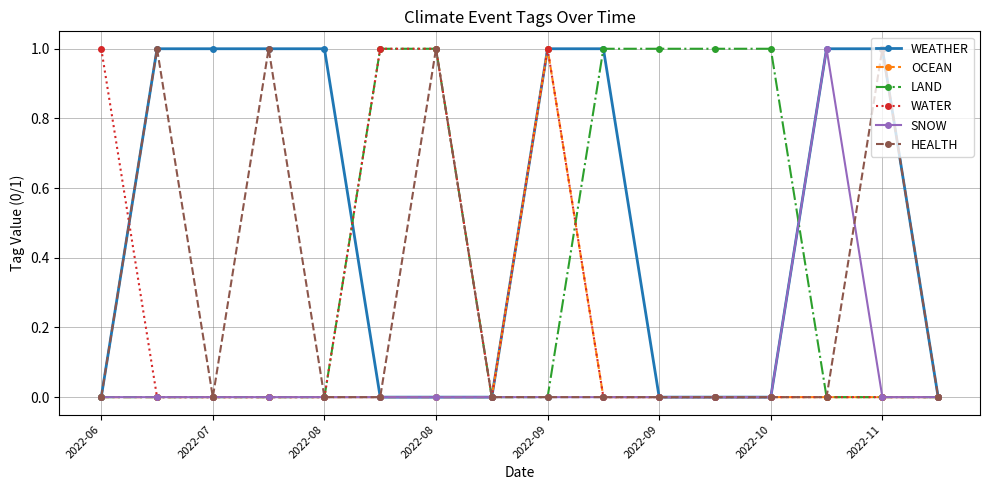

Which series has the largest total across all categories?

WEATHER